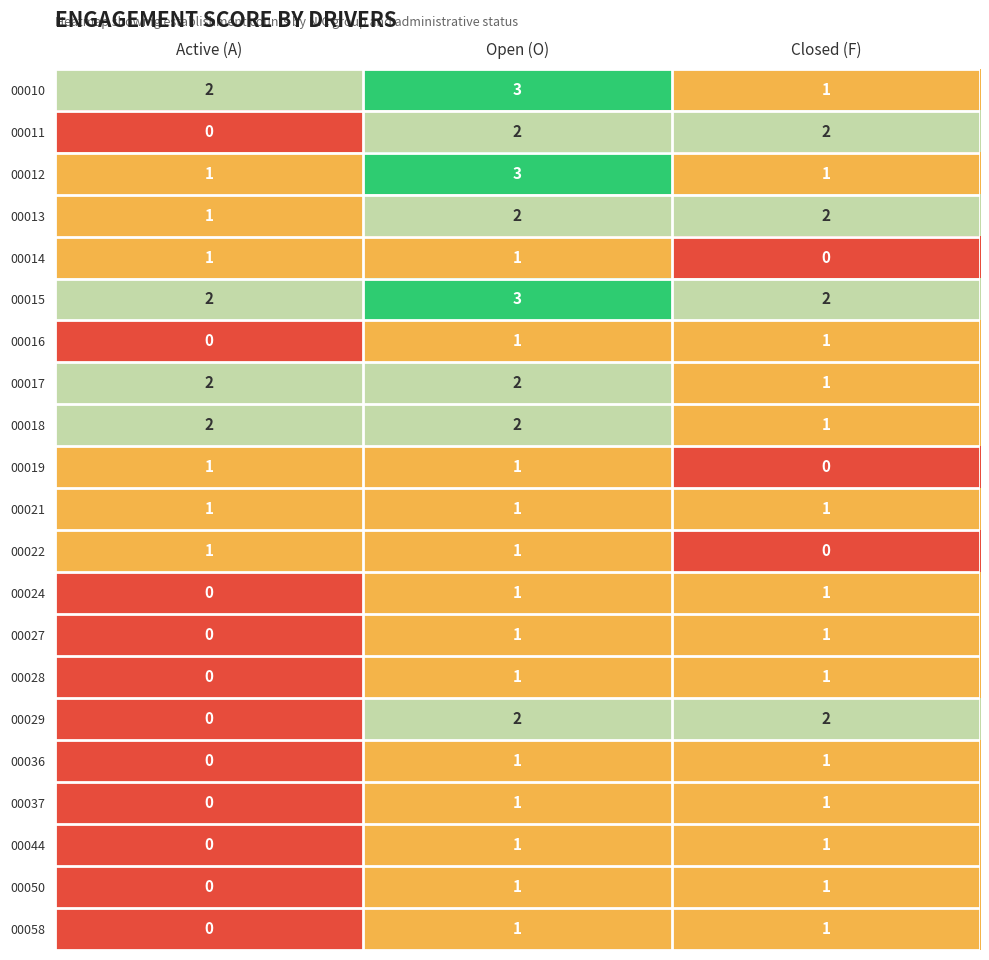

At which label is 00011 closest to 1?

Active (A)